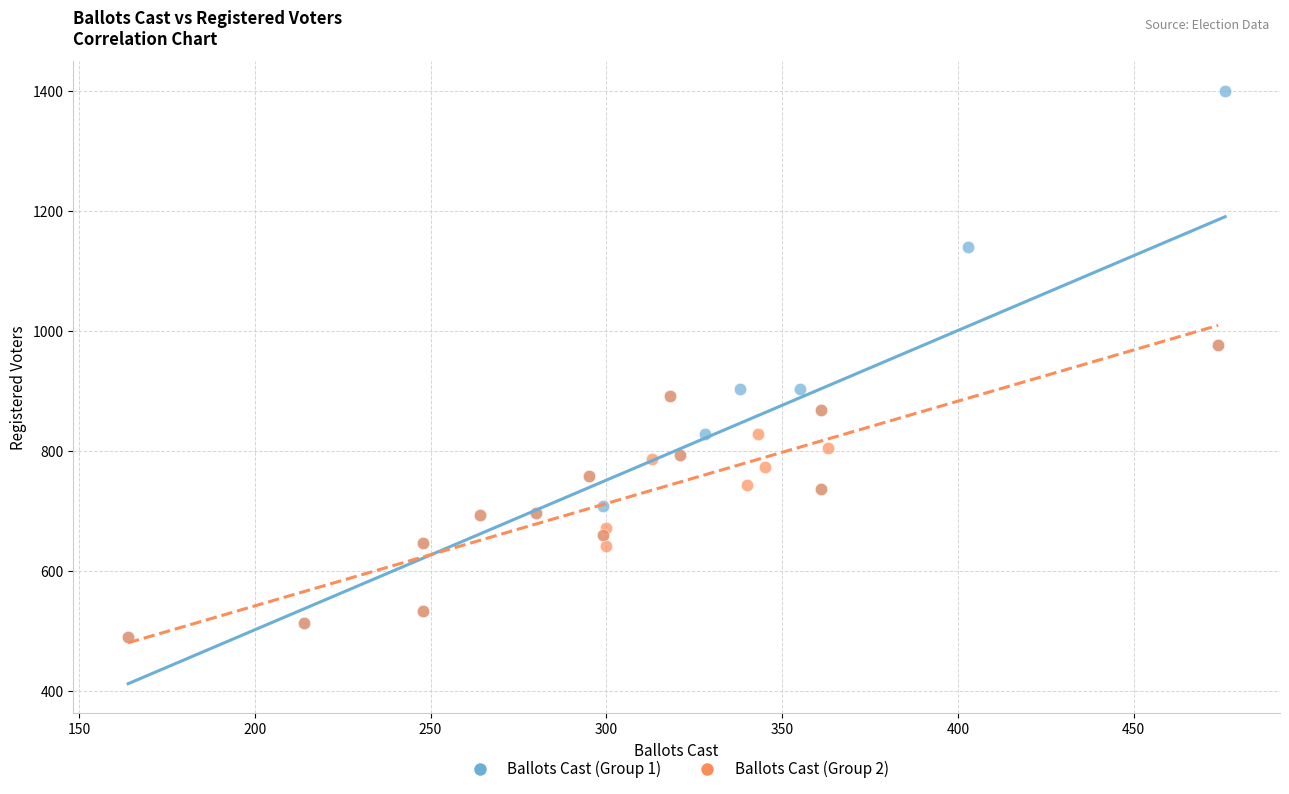

Which series has the widest spread of Y values?

Ballots Cast (Group 1)